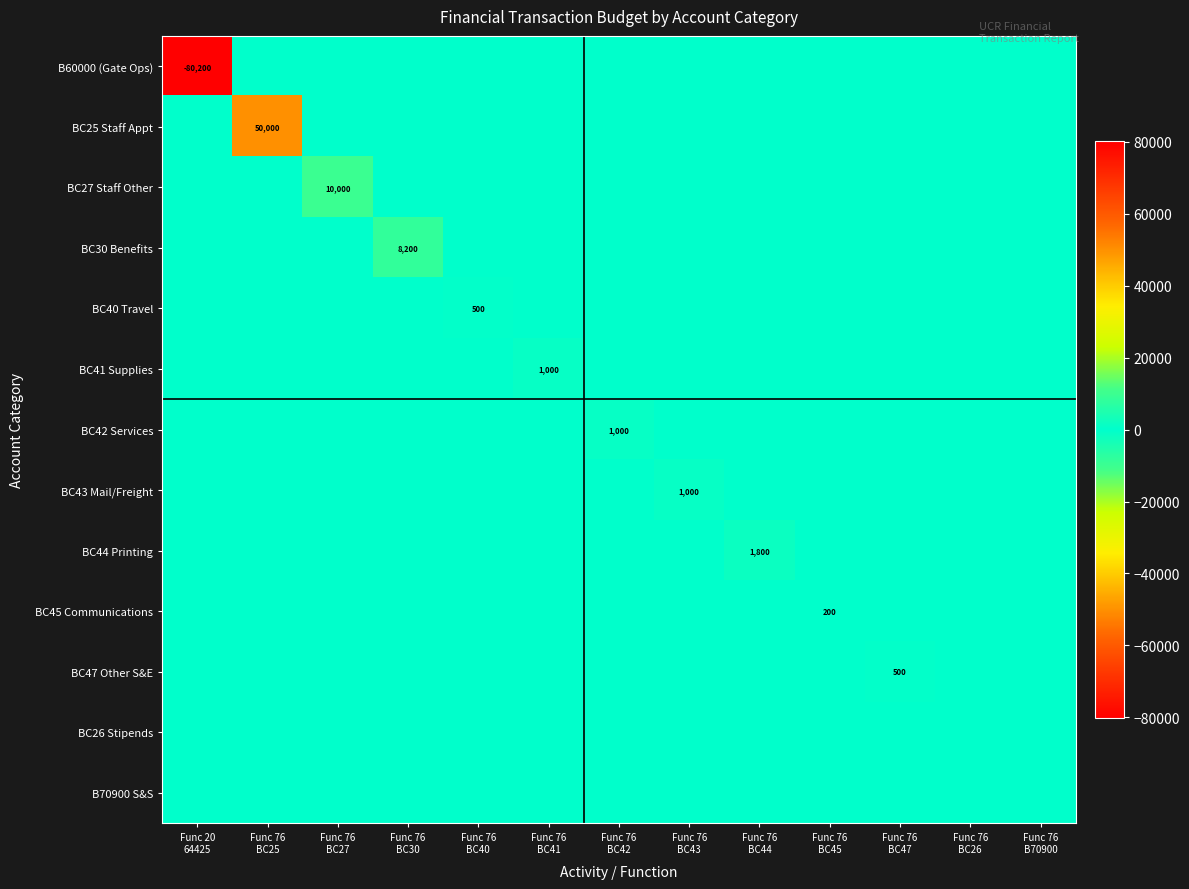

Rank the categories by BC40 Travel value from lowest to highest.

Func 20 64425, Func 76 BC25, Func 76 BC27, Func 76 BC30, Func 76 BC41, Func 76 BC42, Func 76 BC43, Func 76 BC44, Func 76 BC45, Func 76 BC47, Func 76 BC26, Func 76 B70900, Func 76 BC40